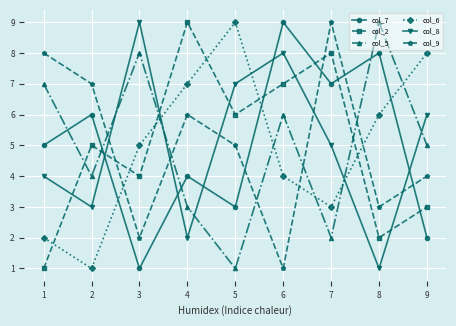

Where do col_5 and col_9 first cross each other?

2 and 3